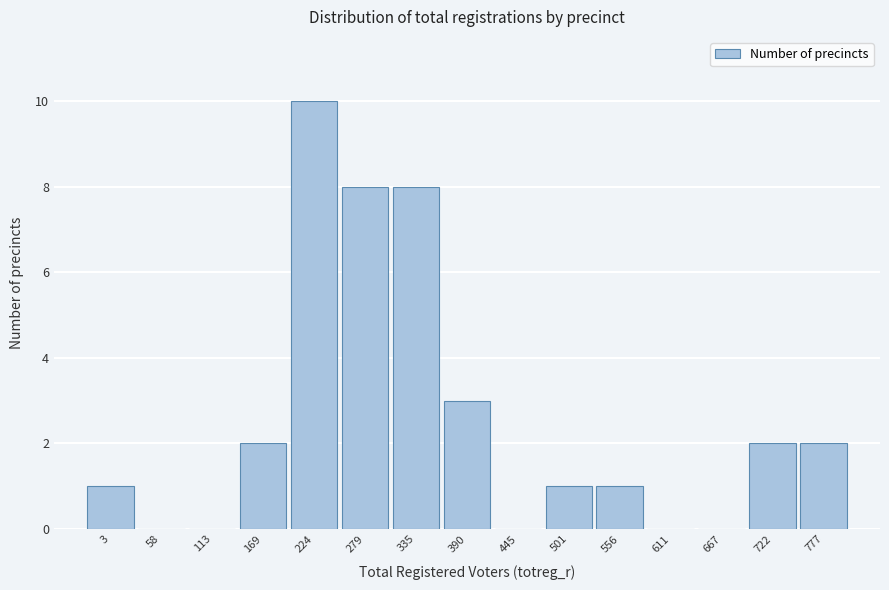

Reading left to right, extract all data points from this chart.

3=1	58=0	113=0	169=2	224=10	279=8	335=8	390=3	445=0	501=1	556=1	611=0	667=0	722=2	777=2